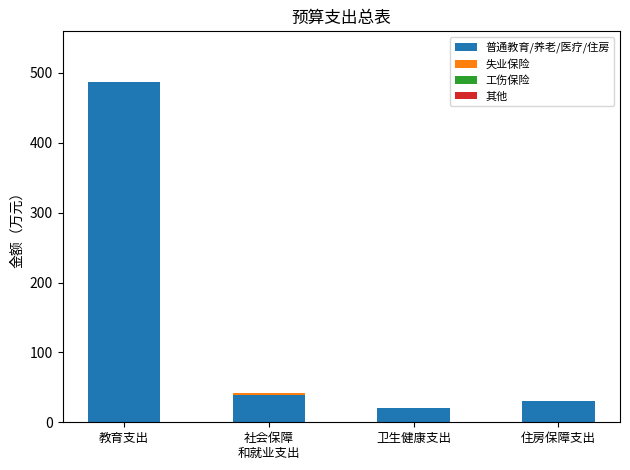

Which category has the highest value in the 普通教育/养老/医疗/住房 series?

教育支出